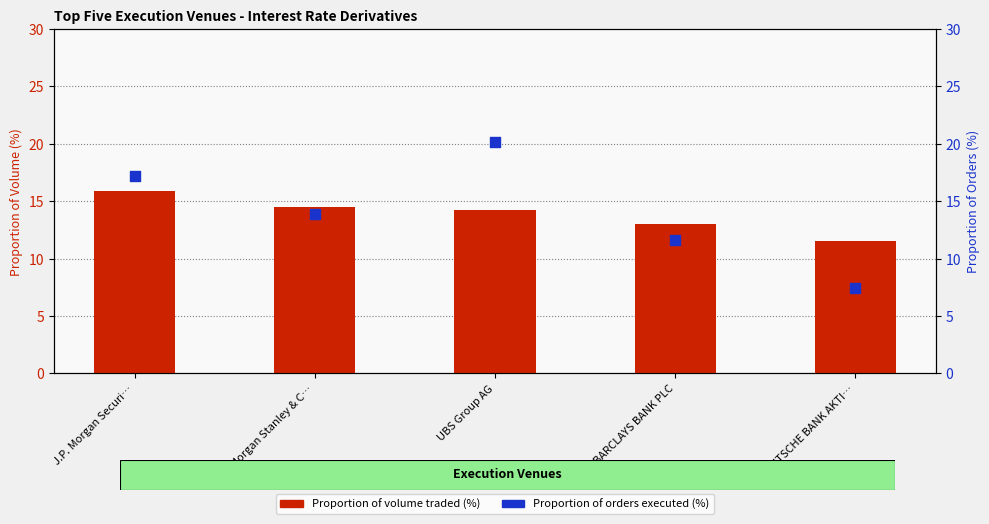

Is the value of Proportion of orders executed as percentage of total in that class at DEUTSCHE BANK AKTI… greater than the value of Proportion of volume traded as a percentage of total in that class at DEUTSCHE BANK AKTI…?

No